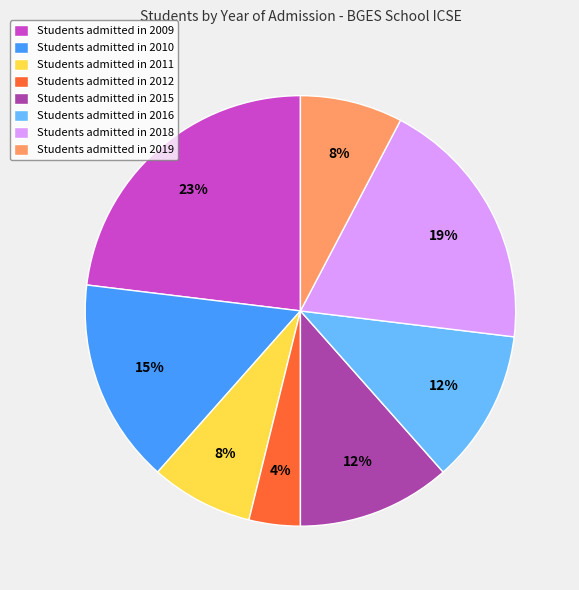

What is the largest slice in the pie chart?

Students admitted in 2009